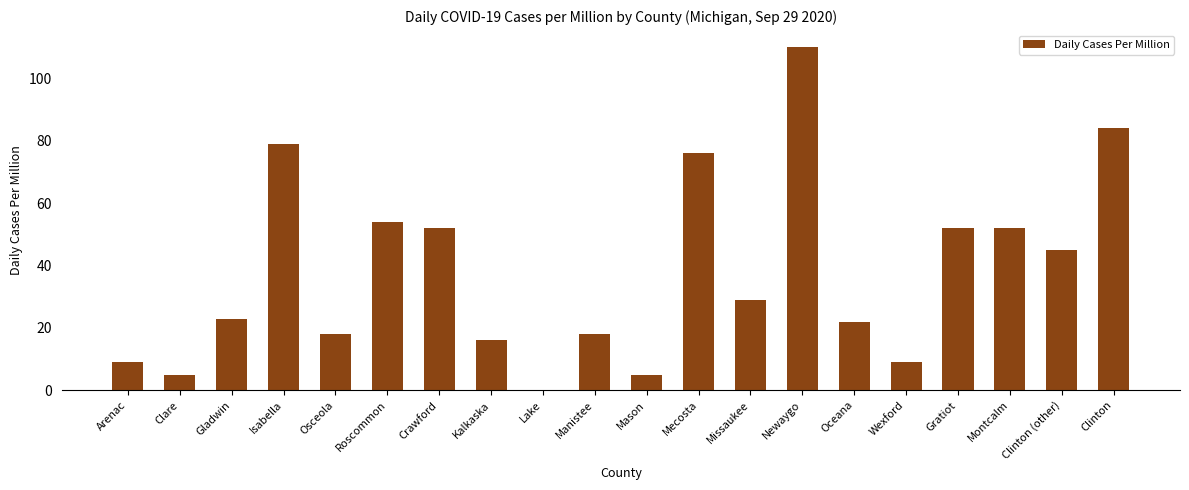

How many positive values are there?

19